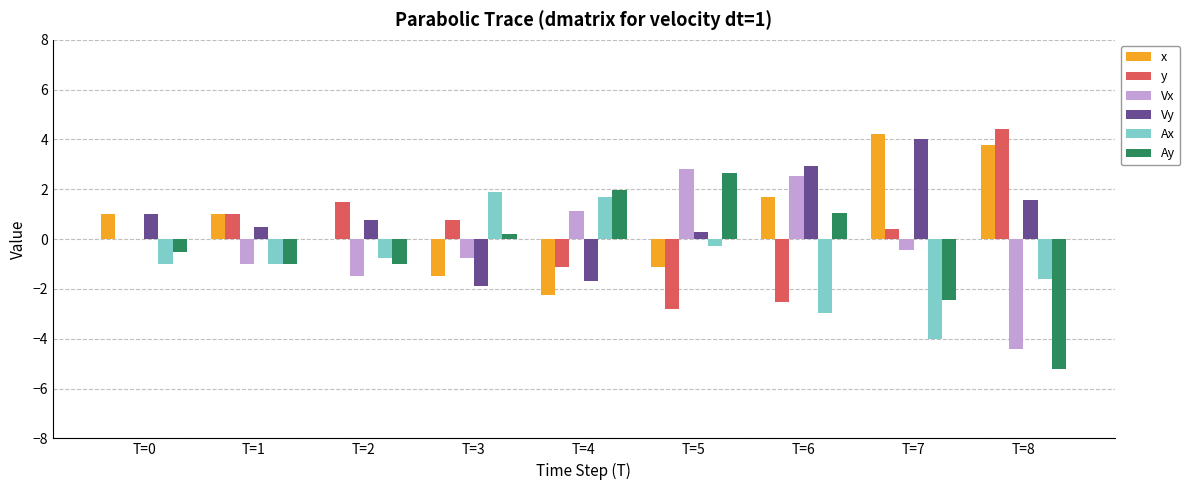

What is the greatest value displayed?

4.4